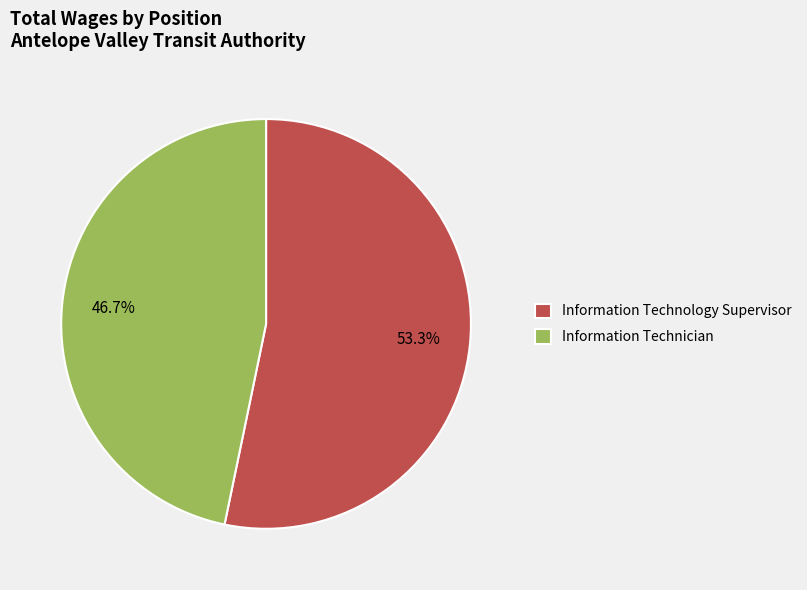

What is the majority slice?

Information Technology Supervisor